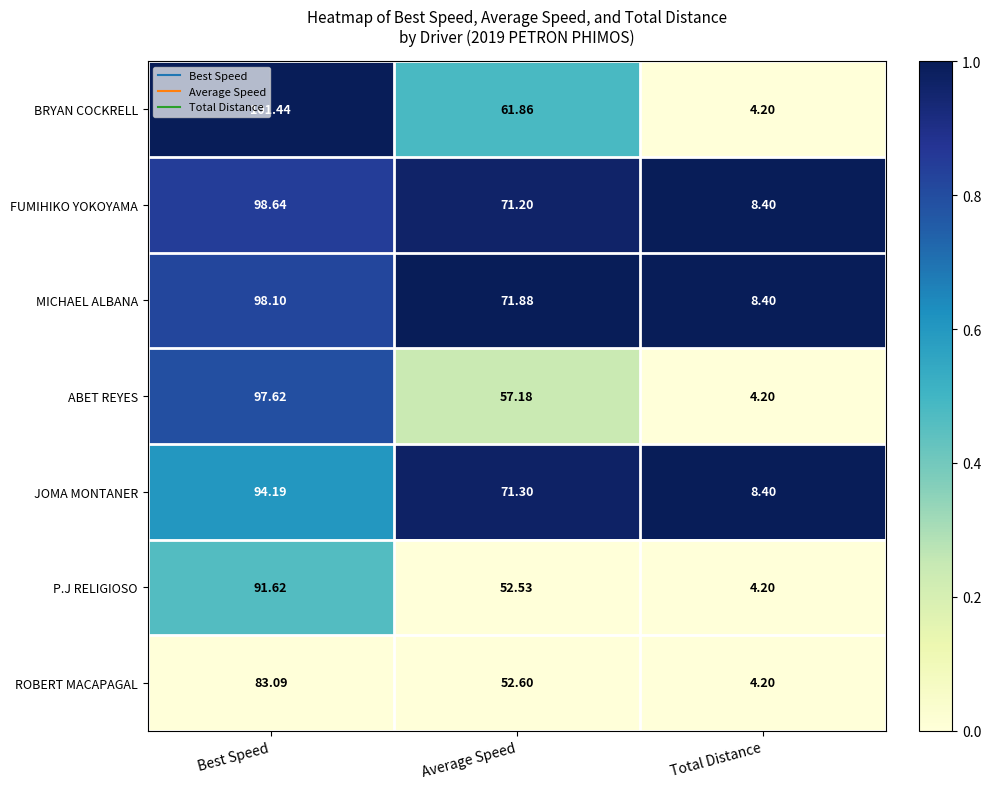

At which label does FUMIHIKO YOKOYAMA first exceed 71?

Best Speed